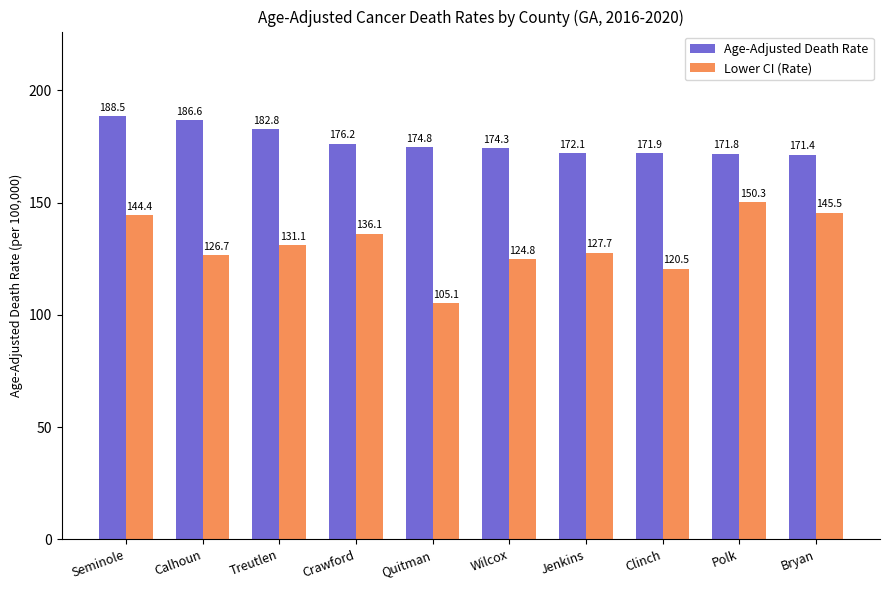

Reading left to right, transcribe all the data shown in this chart.

Age-Adjusted Death Rate: Seminole=188.5	Calhoun=186.6	Treutlen=182.8	Crawford=176.2	Quitman=174.8	Wilcox=174.3	Jenkins=172.1	Clinch=171.9	Polk=171.8	Bryan=171.4
Lower CI (Rate): Seminole=144.4	Calhoun=126.7	Treutlen=131.1	Crawford=136.1	Quitman=105.1	Wilcox=124.8	Jenkins=127.7	Clinch=120.5	Polk=150.3	Bryan=145.5